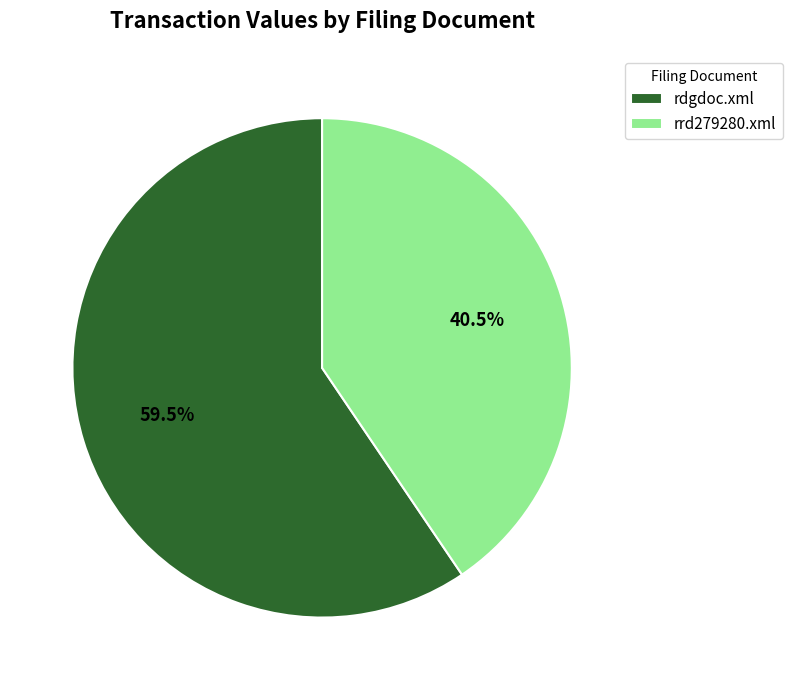

Is the sum of rrd279280.xml and rdgdoc.xml greater than half?

Yes